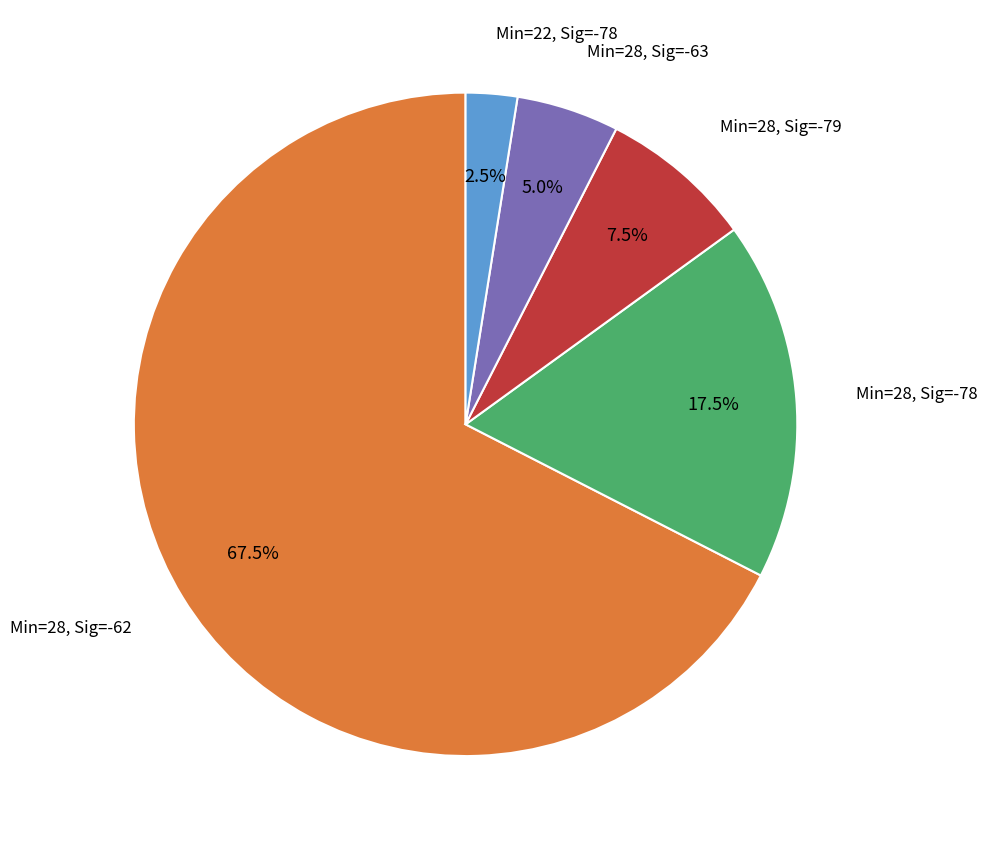

Do Min=28, Sig=-62 and Min=28, Sig=-63 together represent more than half of the pie?

Yes